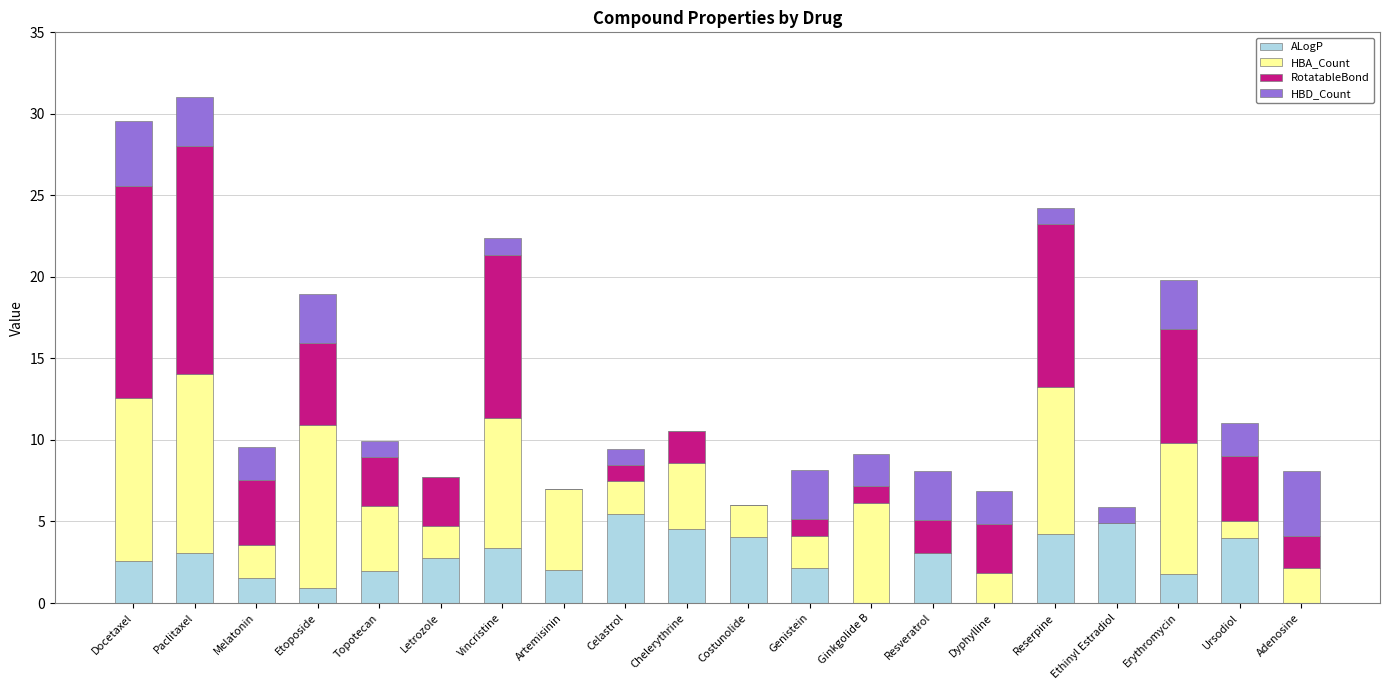

Are the bars horizontal?

No